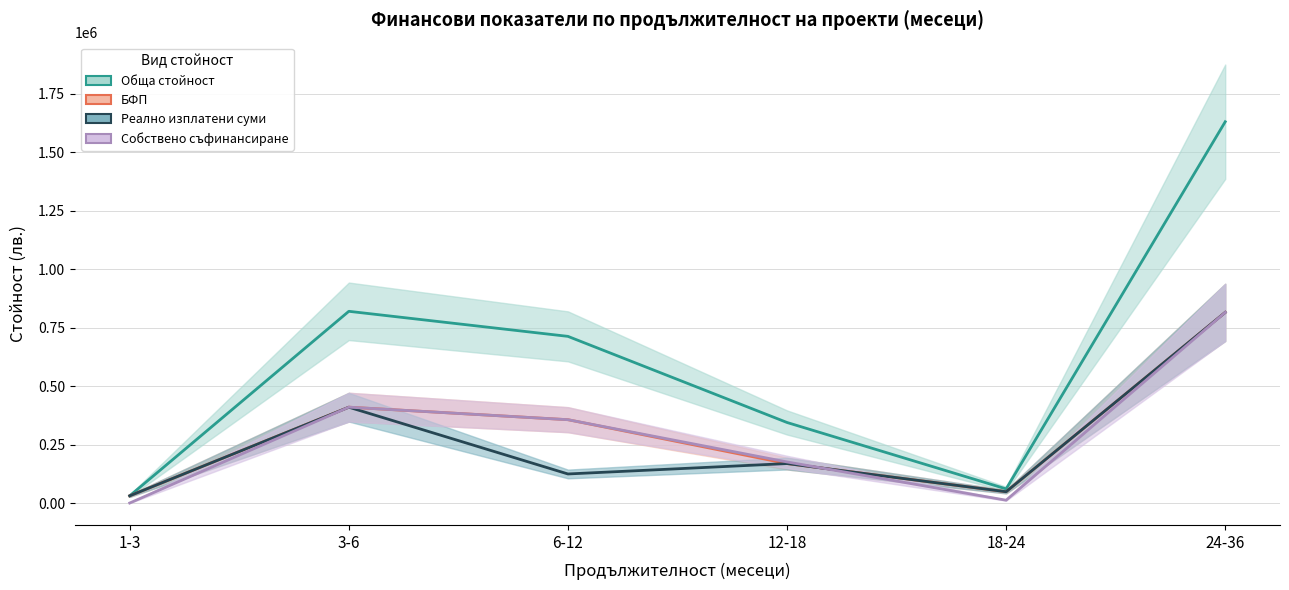

How many data points in Собствено съфинансиране are less than 356380?

3